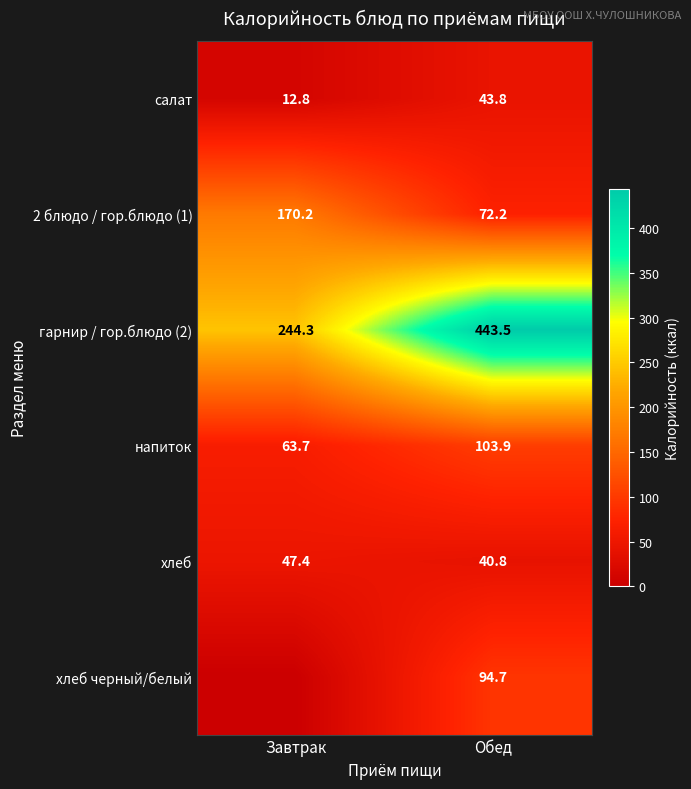

What value does the гарнир / гор.блюдо (2) series have at Обед?

443.5